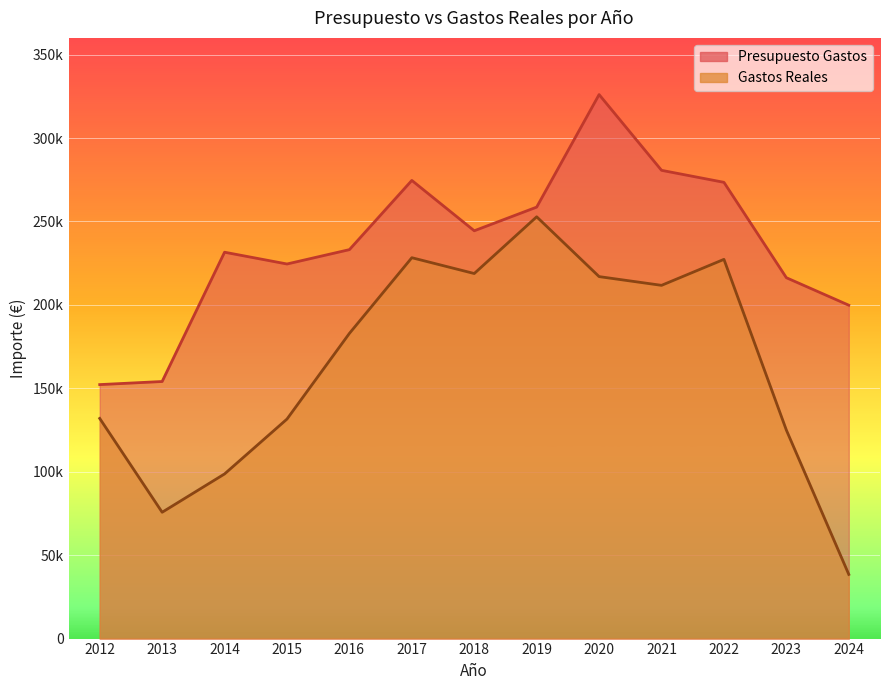

What is the value of the Presupuesto Gastos point at the 6th from the left?

274582.0